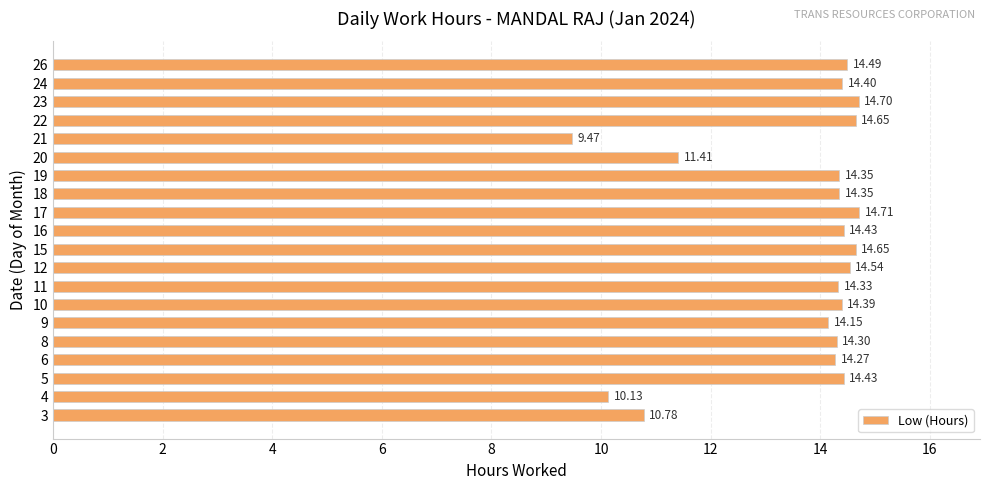

What is the change in value from 16 to 21?

-5.0